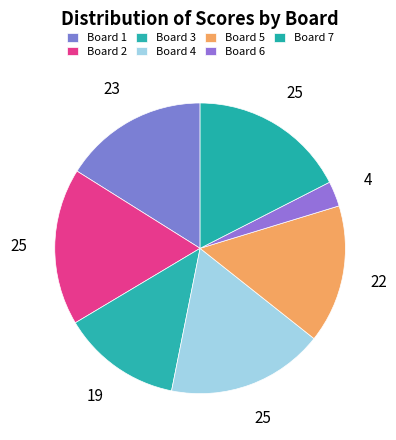

How many segments does this pie chart have?

7